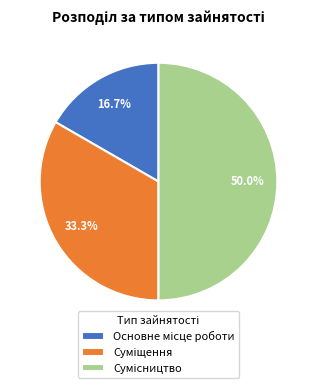

What portion of the pie excludes Основне місце роботи?

83.3%